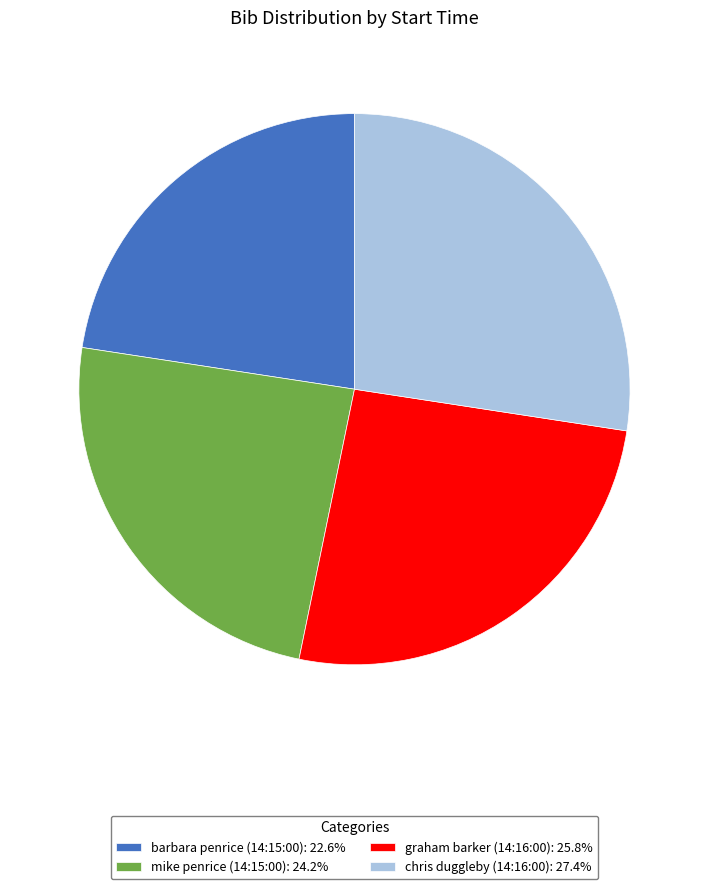

Do chris duggleby (14:16:00) and mike penrice (14:15:00) together represent more than half of the pie?

Yes